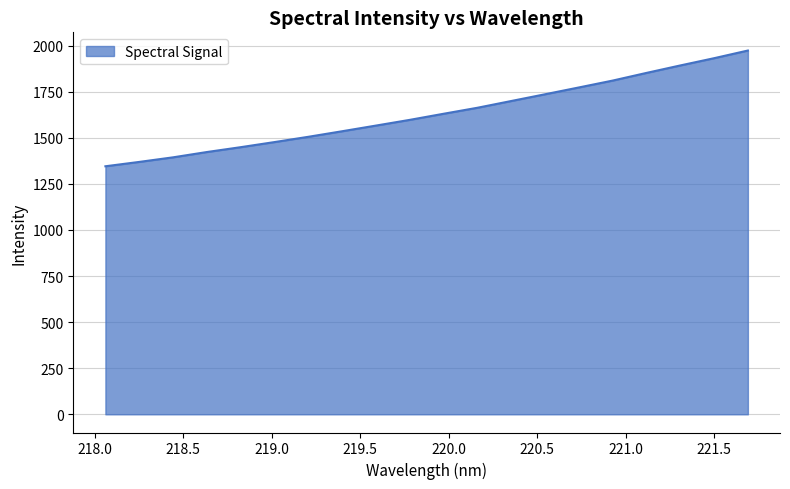

What is the smallest value displayed?

1345.4